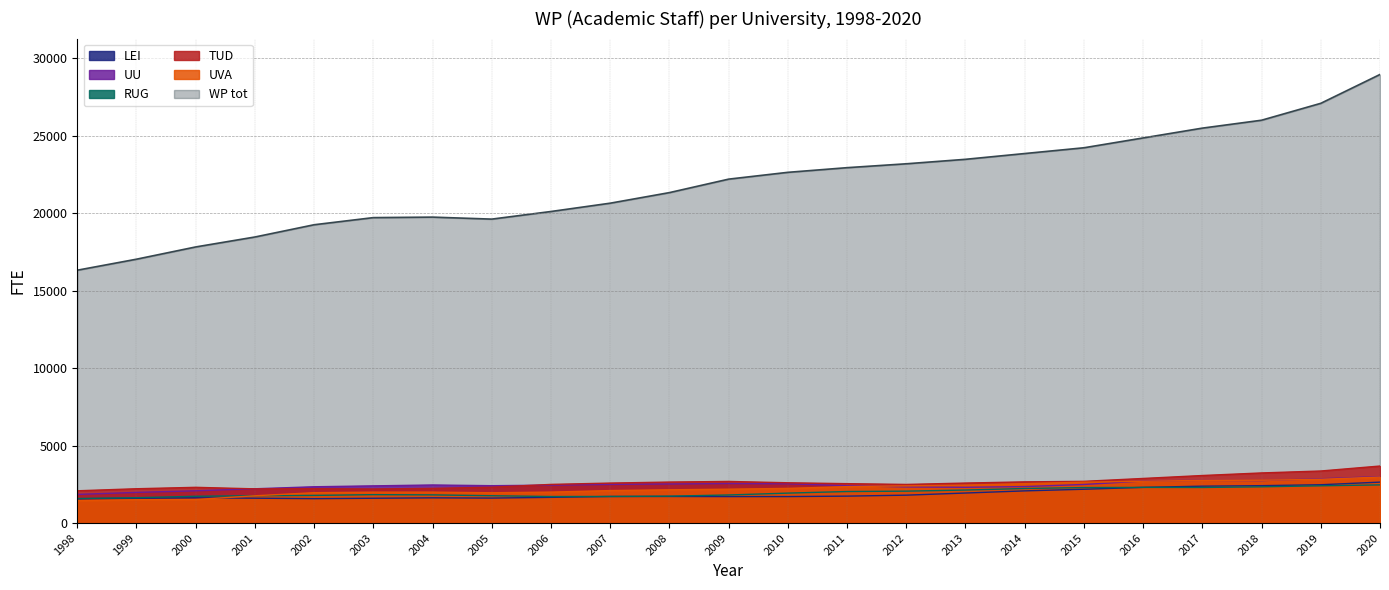

Which series changed the most between 2011 and 2020?

WP tot